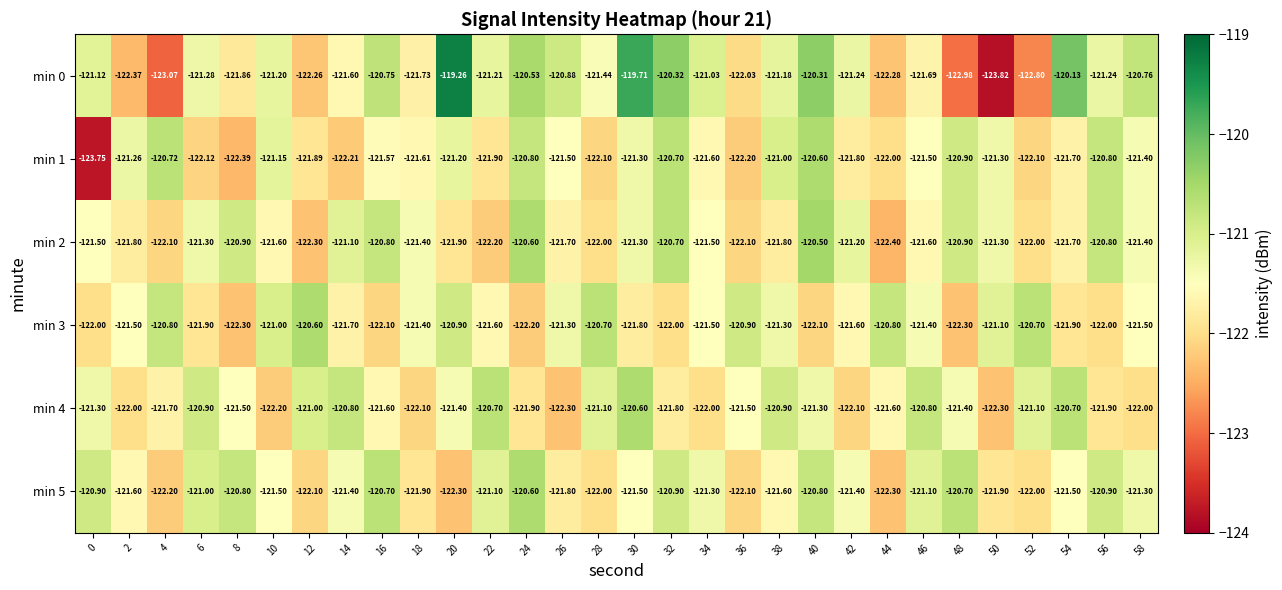

What is the minimum value shown in the chart?

-123.8